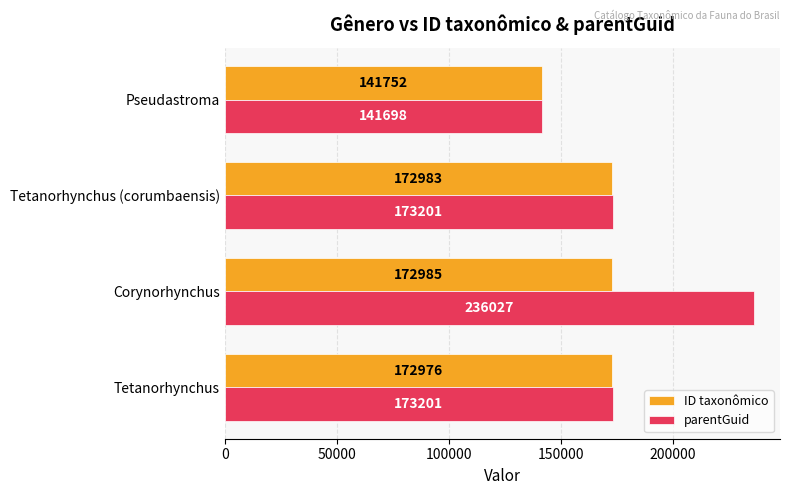

Count the parentGuid values in the range 173201 to 236027.

3